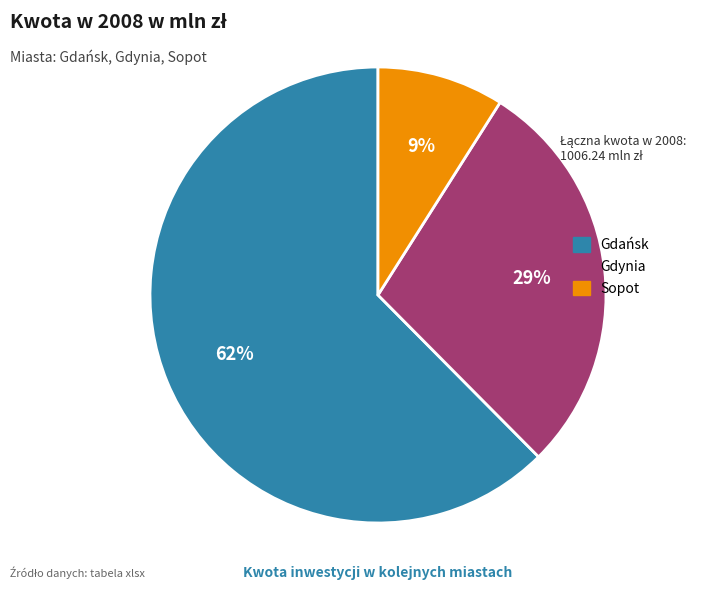

Is it true that Gdańsk is 62% of the pie?

True